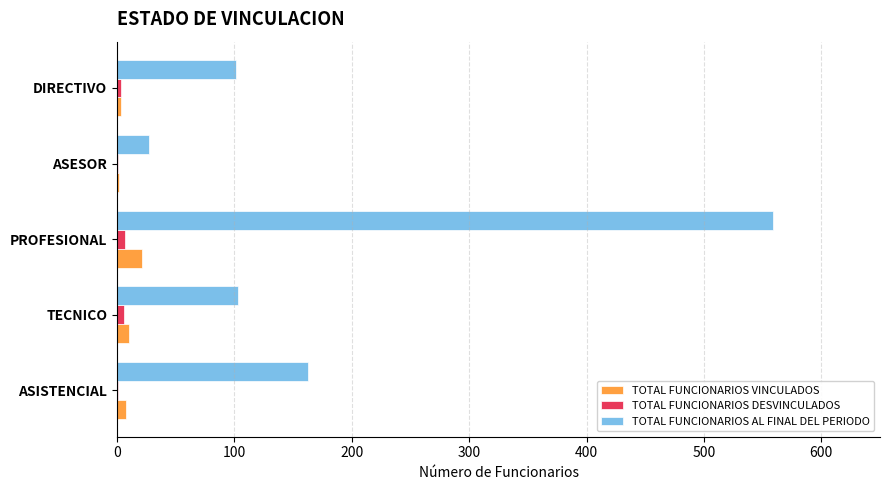

True or false: TOTAL FUNCIONARIOS AL FINAL DEL PERIODO has a value of 103 at TECNICO.

True